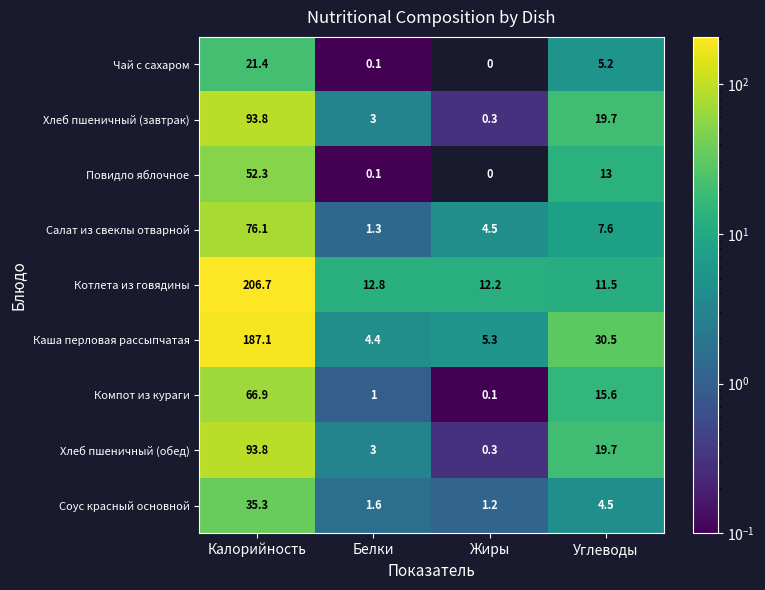

How many data points does each series have?

4